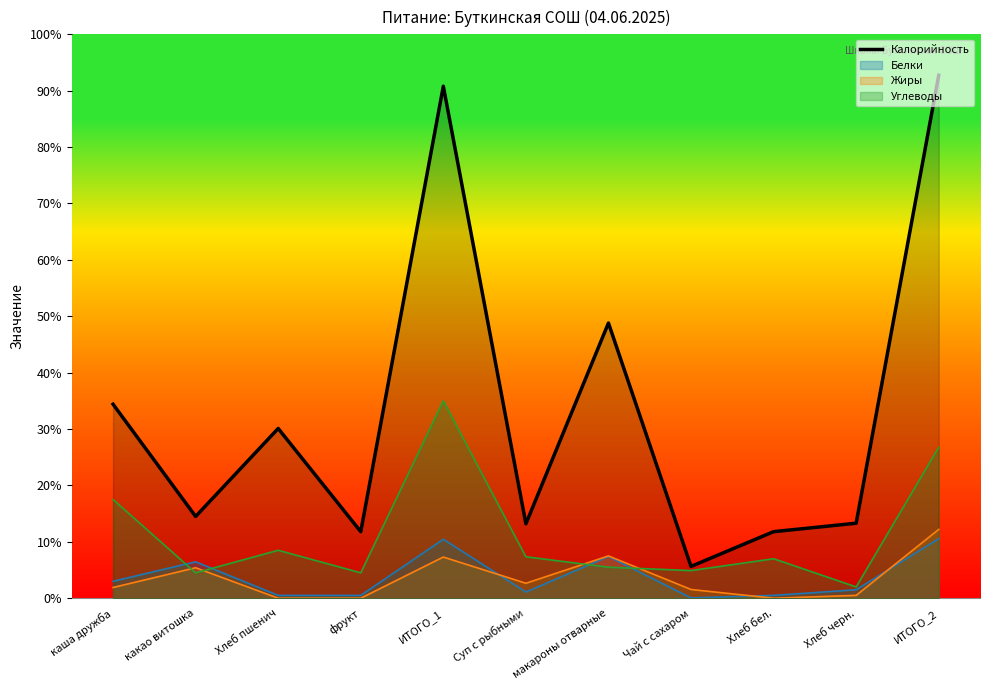

What is the label of the 4th point from the left?

фрукт